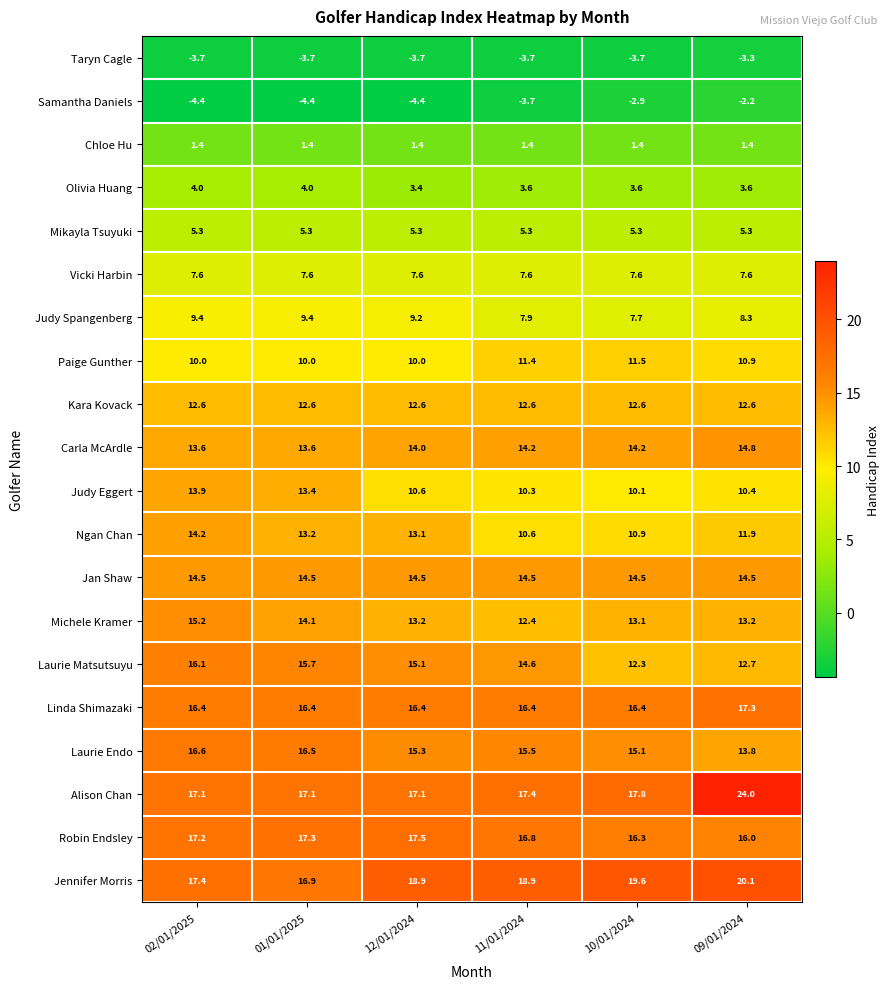

Which series changed the most between 02/01/2025 and 01/01/2025?

Michele Kramer